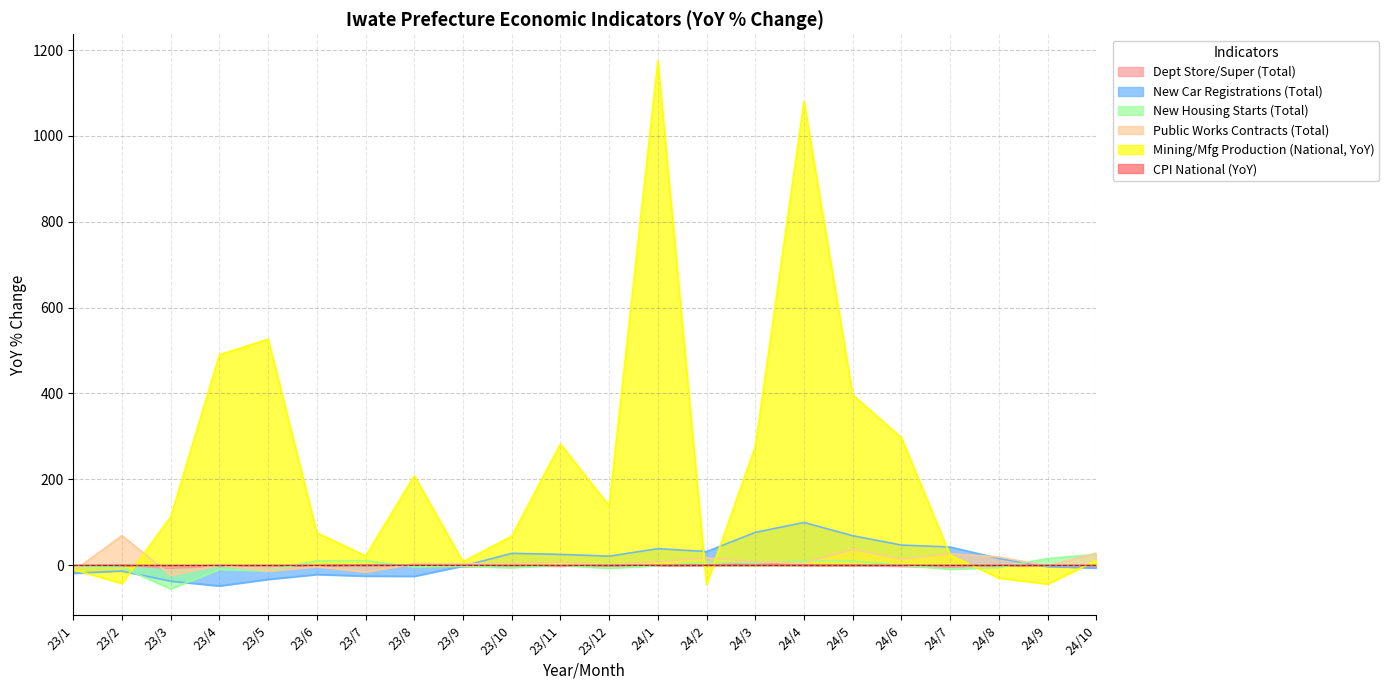

Where is the first local maximum for CPI National (YoY)?

24/3